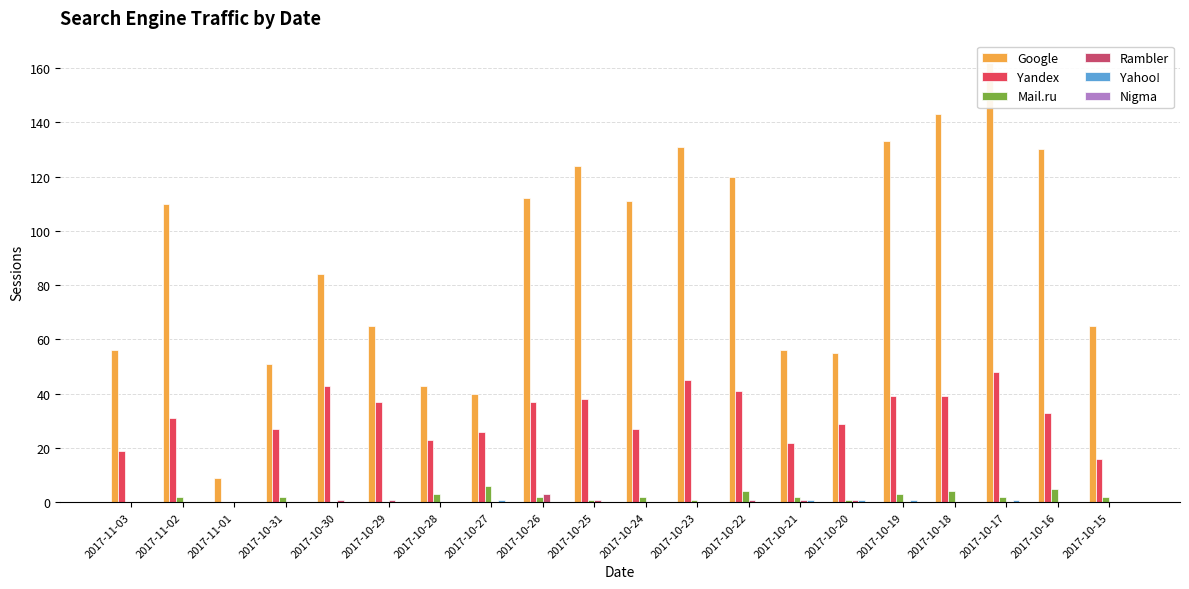

List the series in order of their peak value, highest first.

Google, Yandex, Mail.ru, Rambler, Yahoo!, Nigma